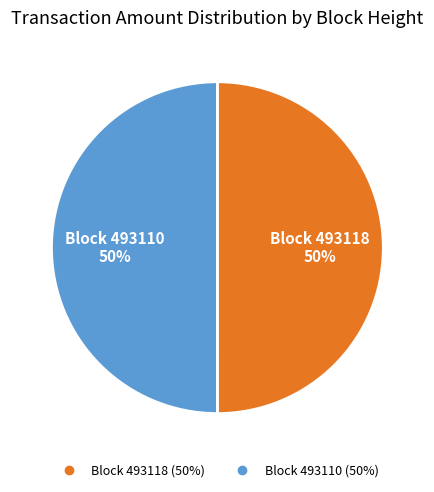

Which category has the biggest portion of the pie?

493110